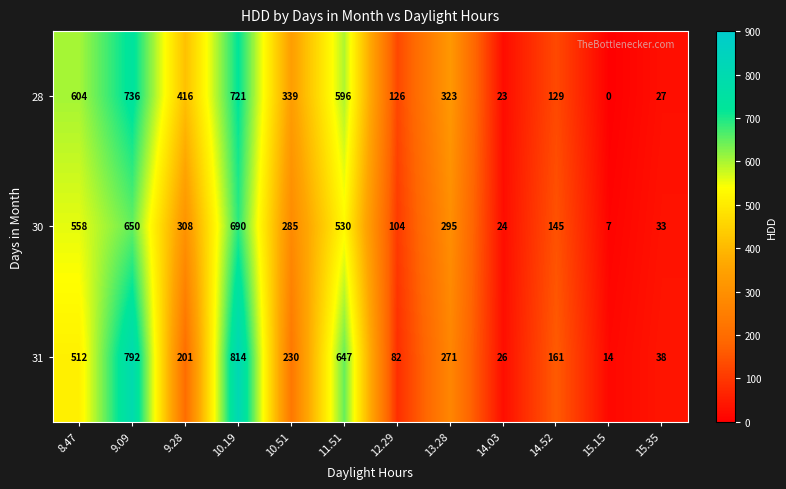

List the series in order of their peak value, highest first.

31, 28, 30